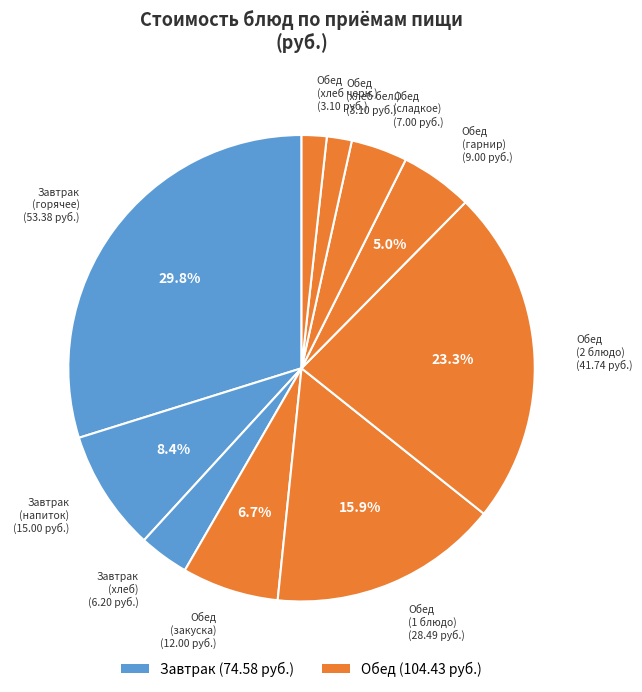

How many slices are in this pie chart?

10